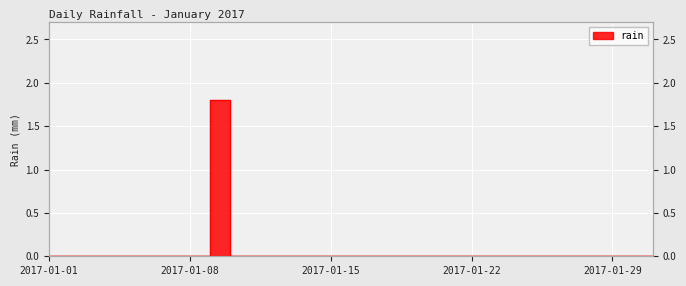

At which label is the value closest to 0?

2017-01-01